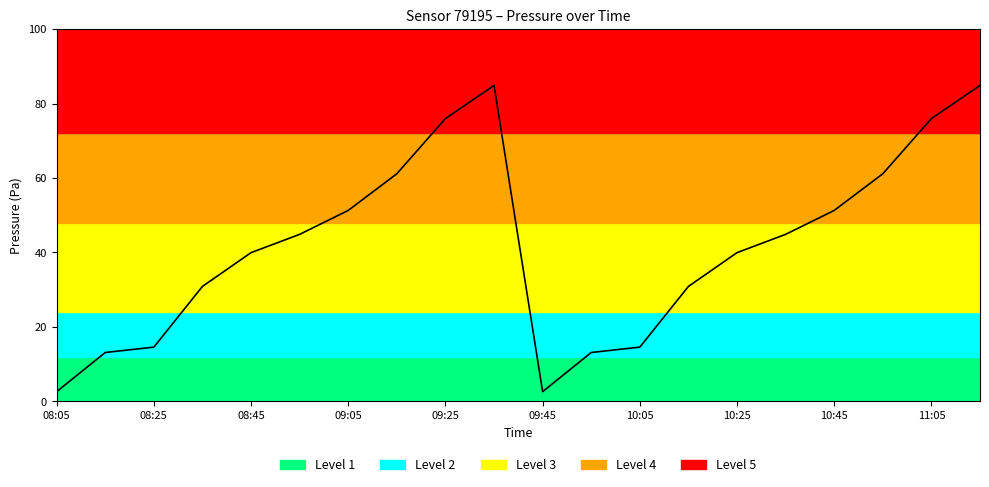

True or false: there are more than 0 points higher than both neighbors.

True